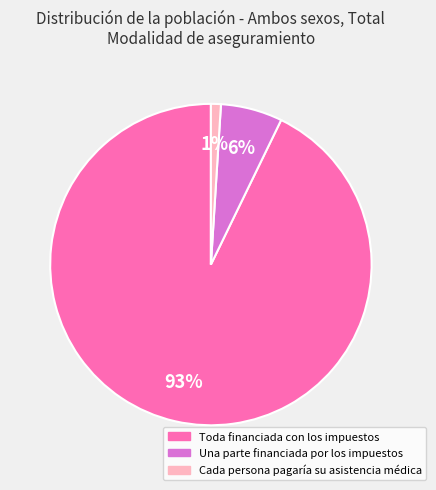

To the nearest percent, what is the difference between the Cada persona pagaría su asistencia médica and Toda financiada con los impuestos slice percentages?

92%